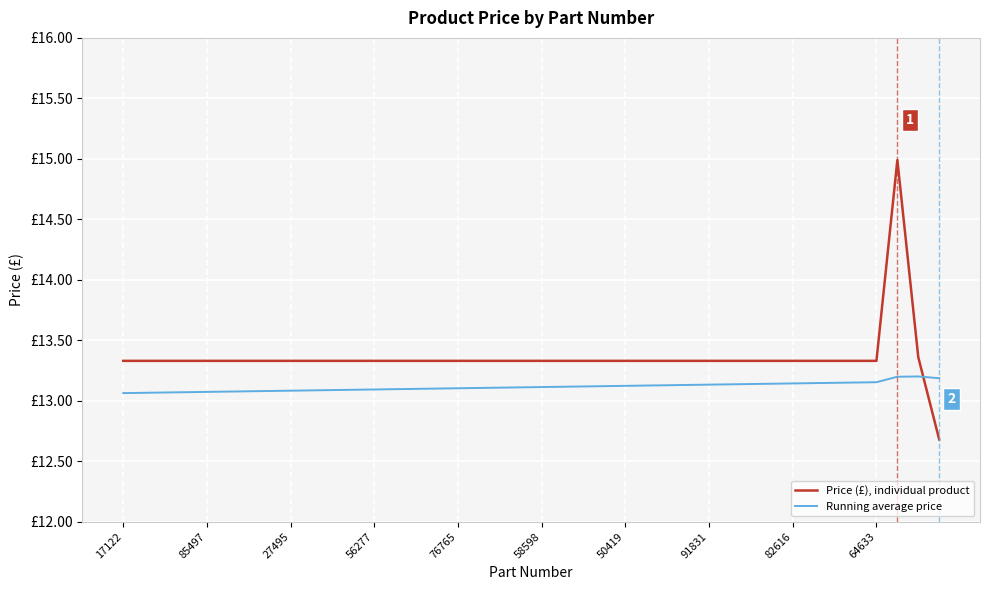

Does the chart display data point markers on the line(s)?

No